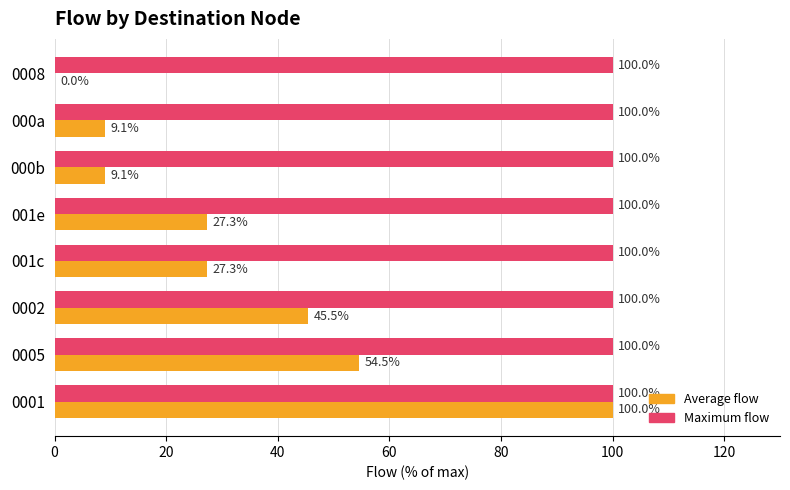

What is the total value across all series at 0008?

100.0